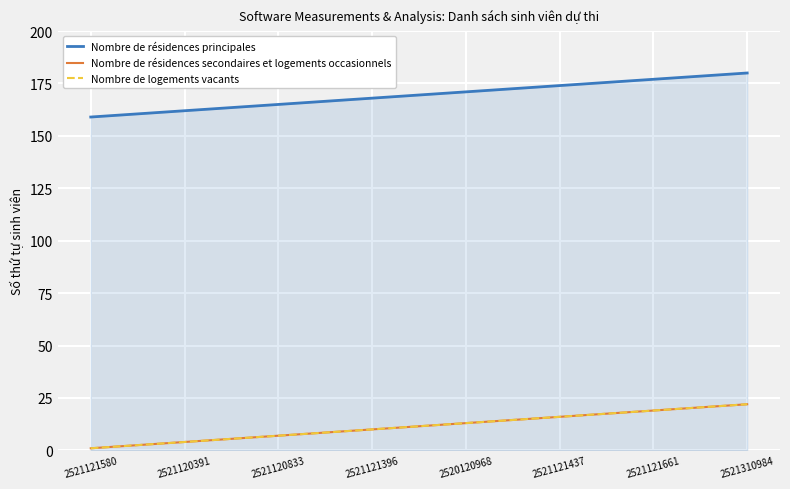

True or false: Nombre de résidences principales and Nombre de logements vacants cross at least once.

False